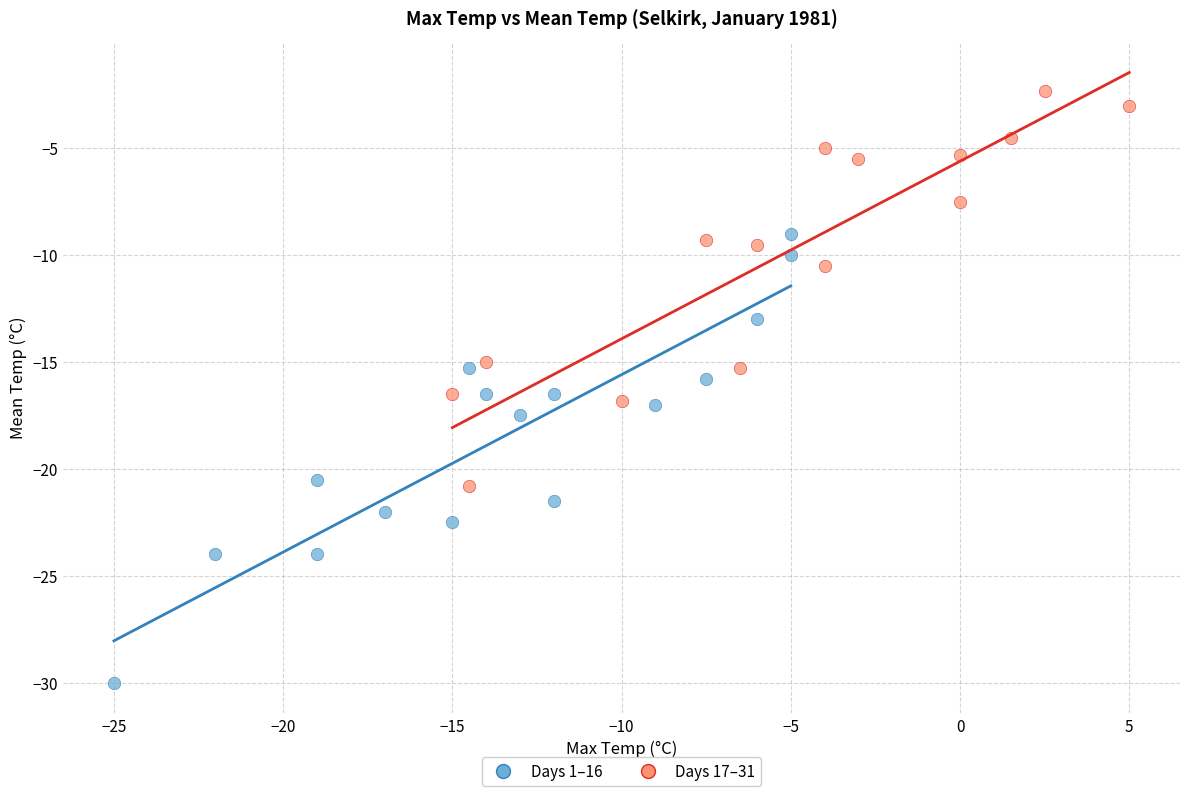

Which series contains the highest Y value?

Days 17–31